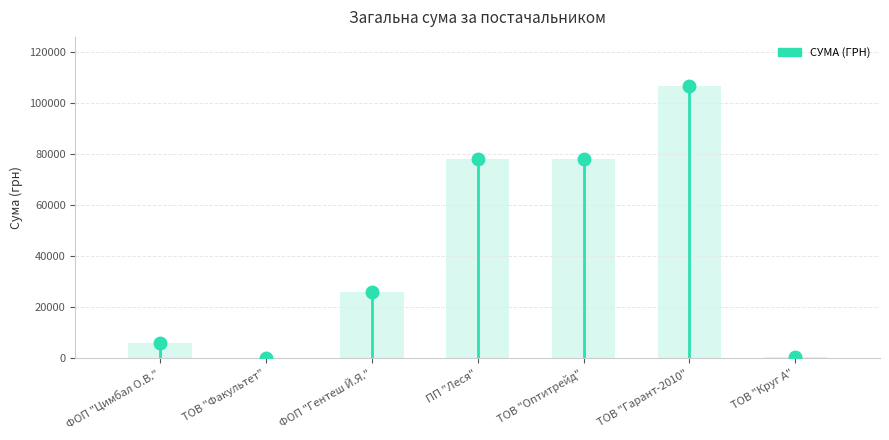

What is the sum of the values at ФОП "Цимбал О.В." and ТОВ "Факультет"?

6200.0